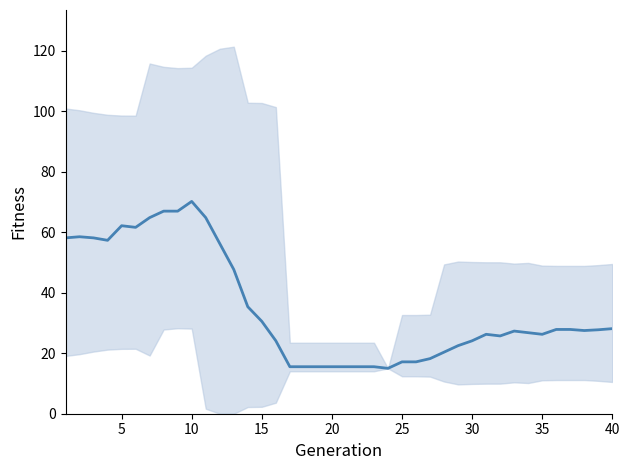

What is the approximate value at 40?

28.1